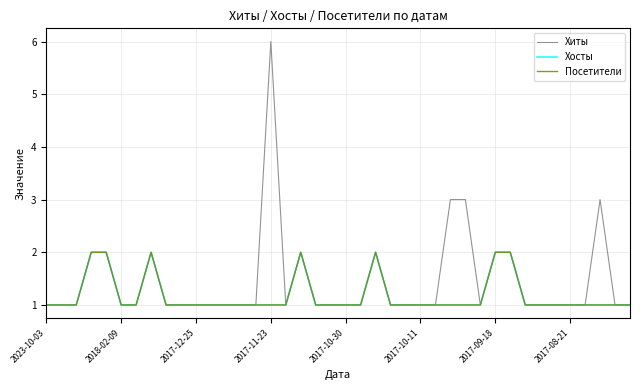

True or false: Хосты and Посетители intersect in this chart.

False